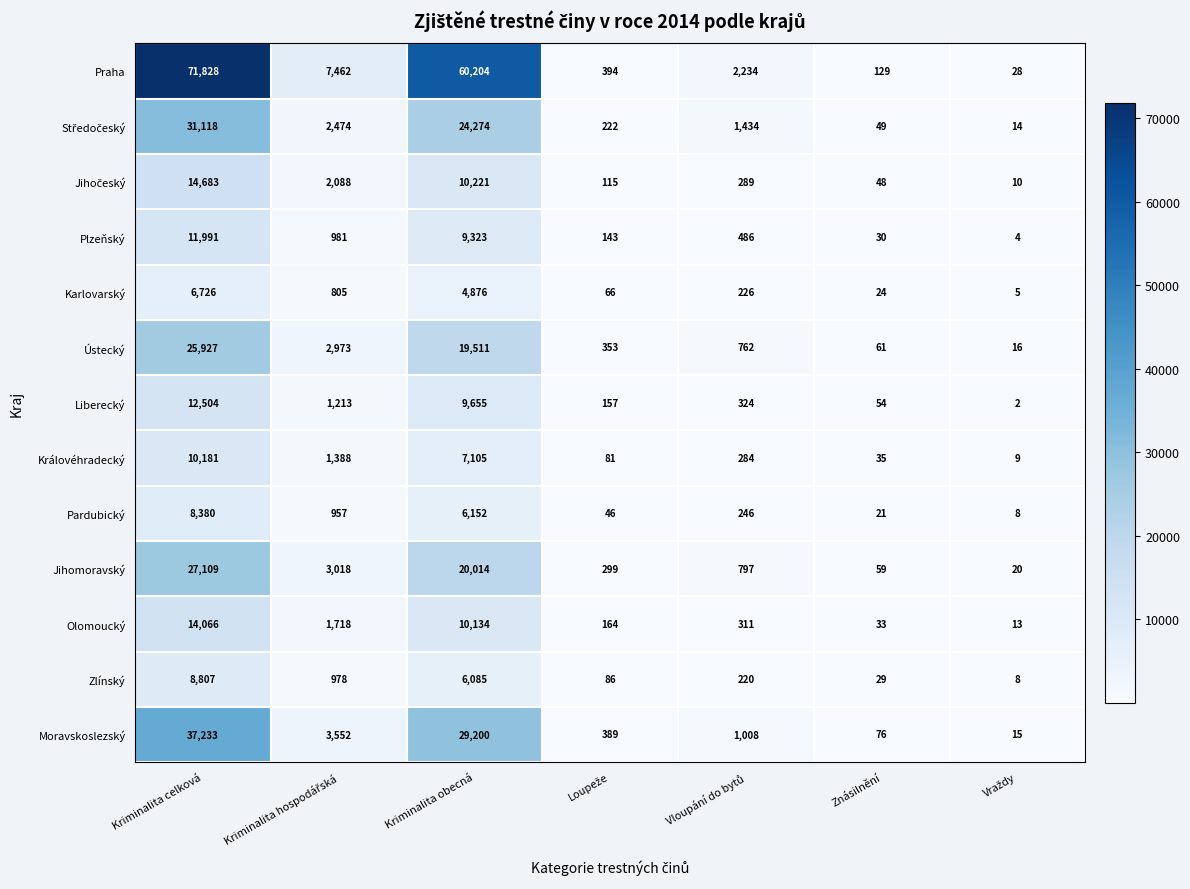

Which category has the highest value across all series?

Kriminalita celková